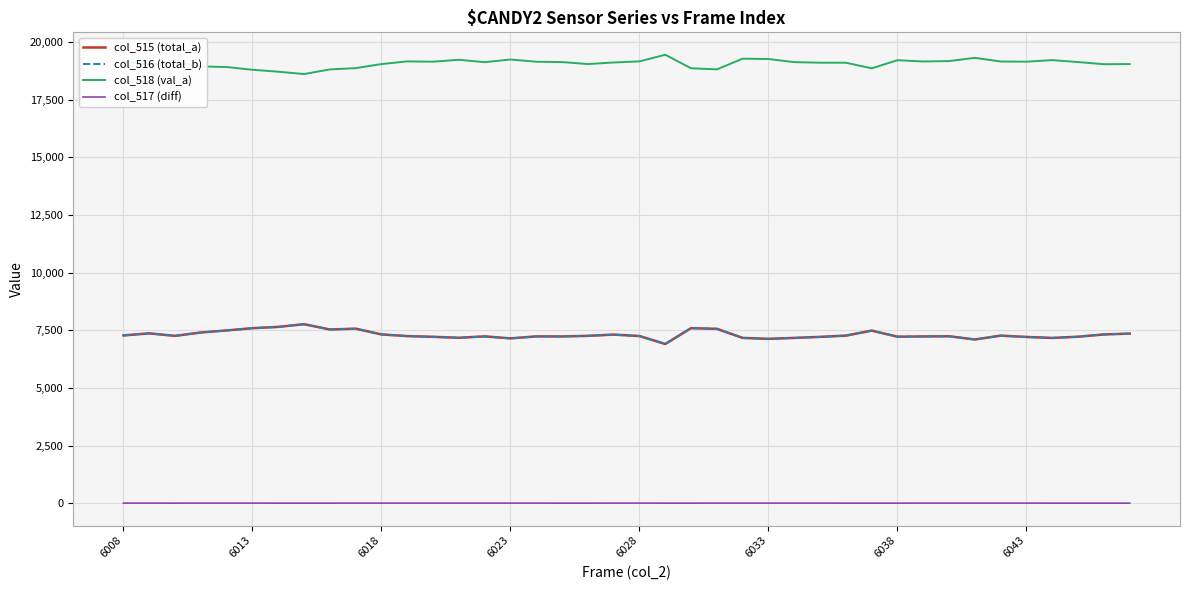

Which series has the largest total across all categories?

col_518 (val_a)